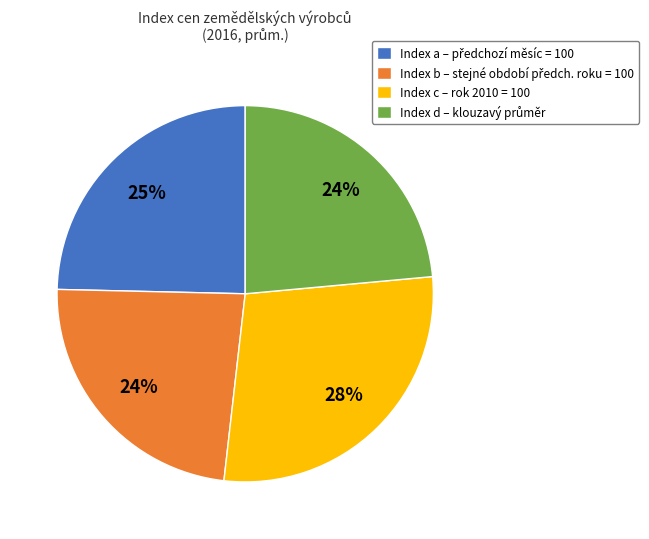

What is the largest slice in the pie chart?

Index c – rok 2010 = 100